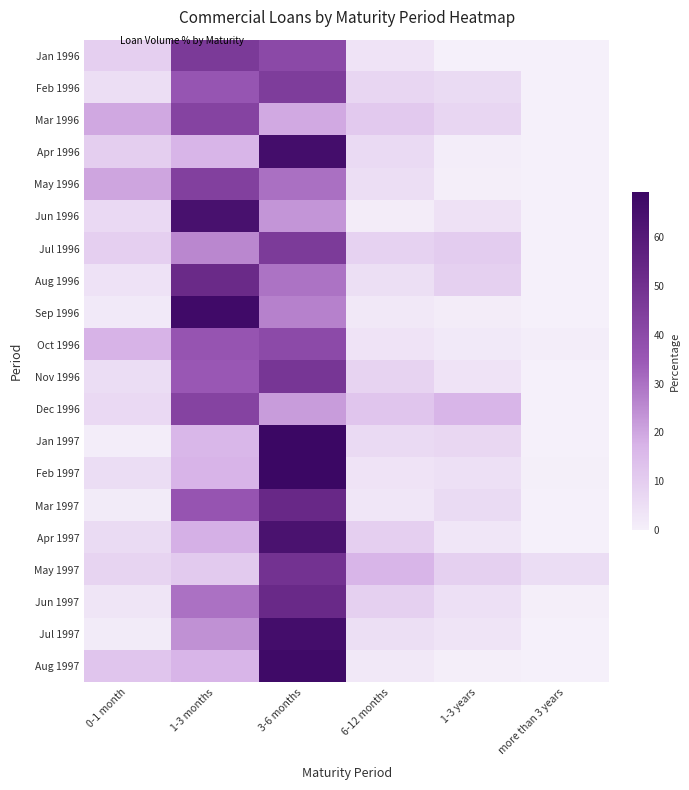

What is the greatest value displayed?

69.2